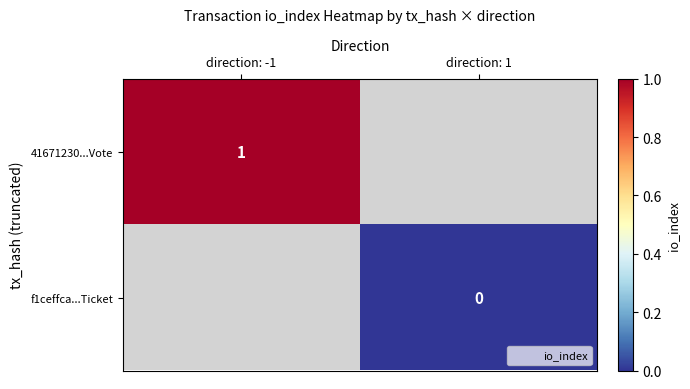

Is it true that 41671230...Vote equals 1 at direction: -1?

True